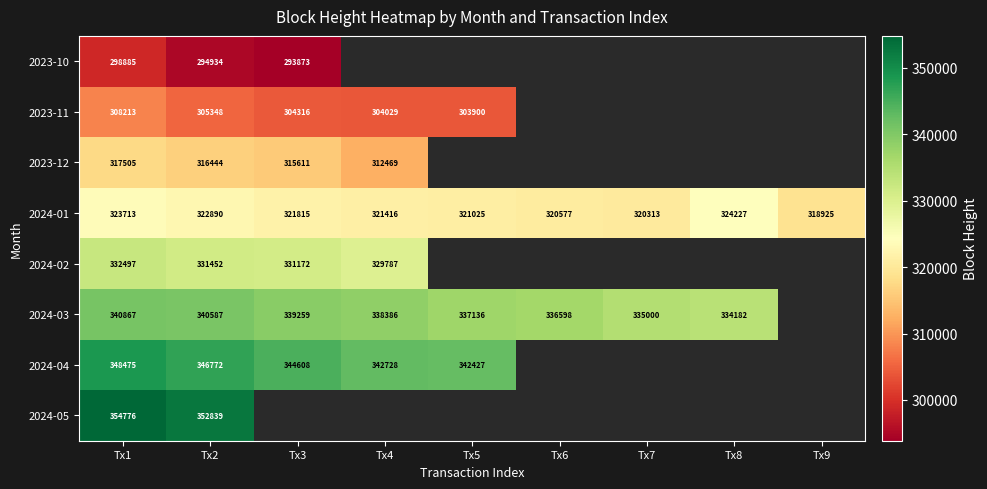

How many values in the 2024-01 series are below 321416?

4